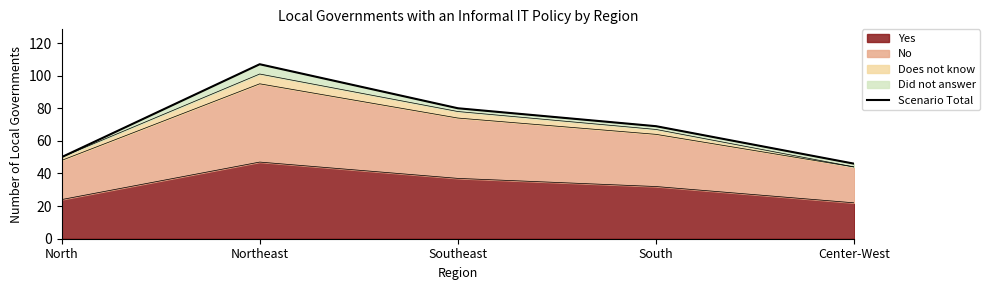

Reading left to right, list all the values displayed in this chart.

North=50	Northeast=107	Southeast=80	South=69	Center-West=46